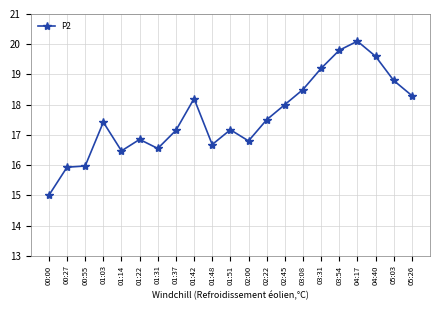

What is the value of the 18th point from the left?

20.1